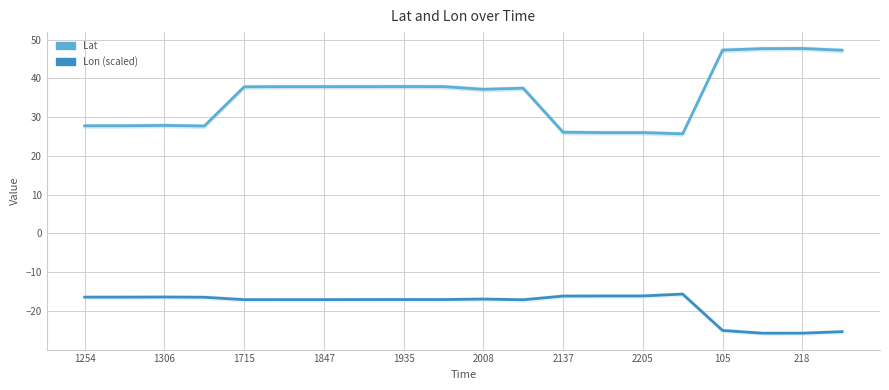

What position from the right is 2008?

10